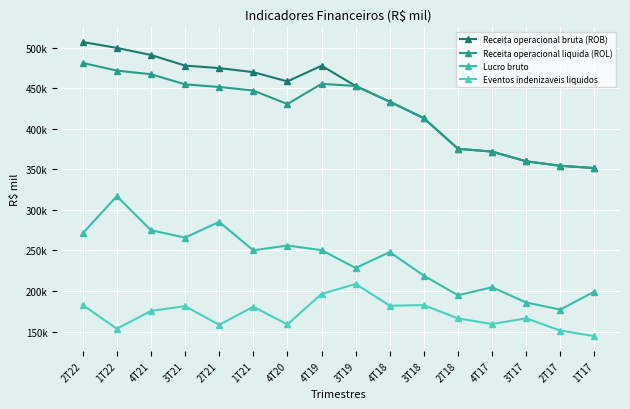

List the labels in order of Receita operacional liquida (ROL) value, smallest first.

1T17, 2T17, 3T17, 4T17, 2T18, 3T18, 4T20, 4T18, 1T21, 2T21, 3T19, 3T21, 4T19, 4T21, 1T22, 2T22